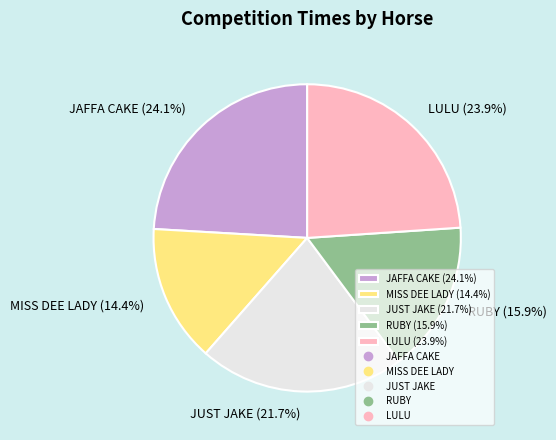

To the nearest percent, what portion does LULU represent?

24%